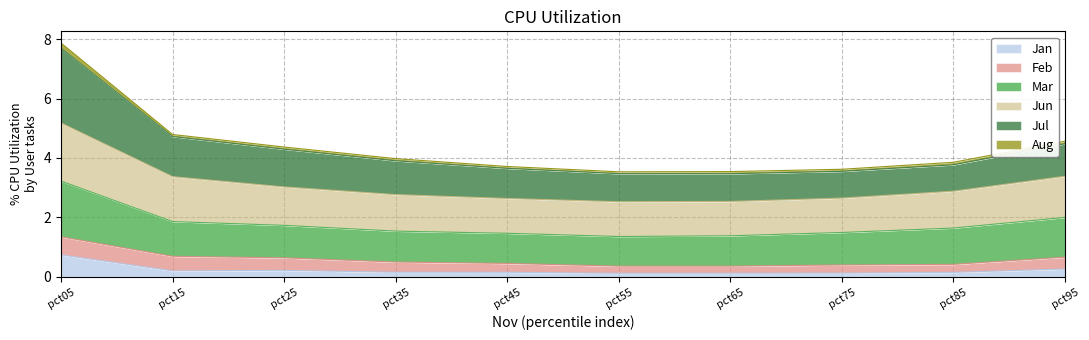

What is the value of the Mar point at the 3rd from the left?

1.7